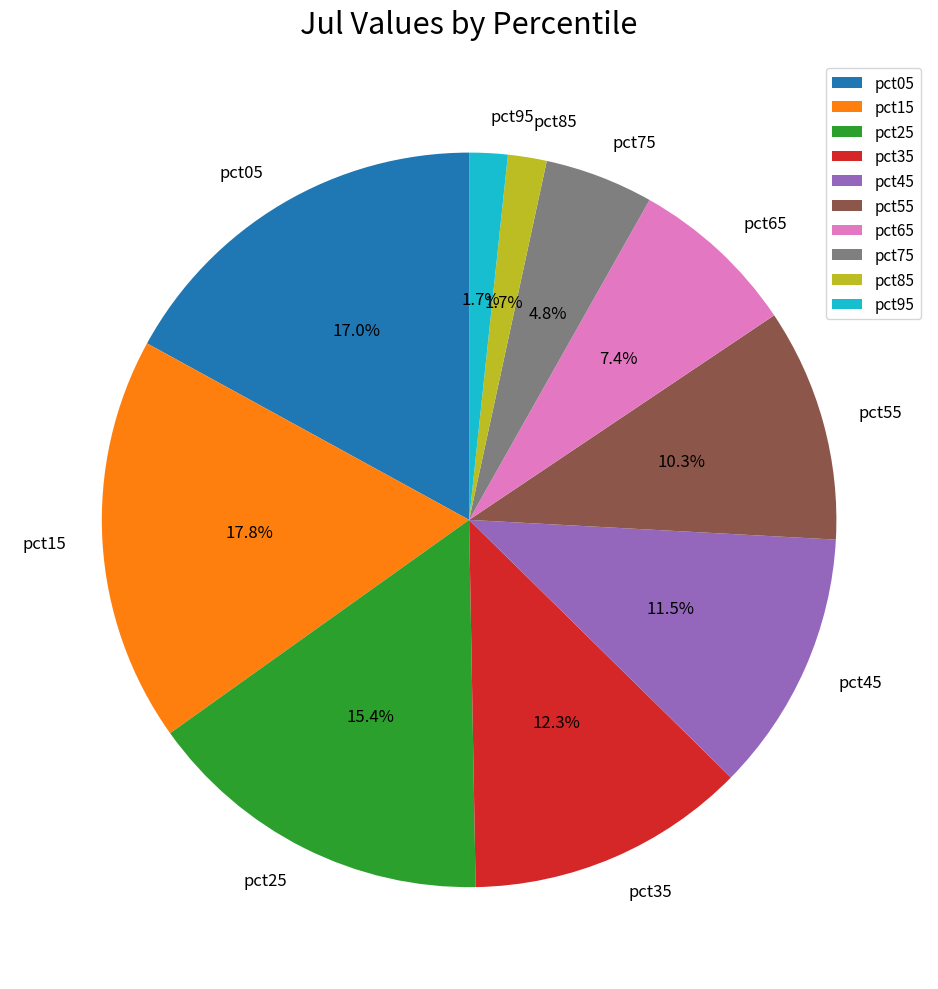

Does any single category account for the majority?

No